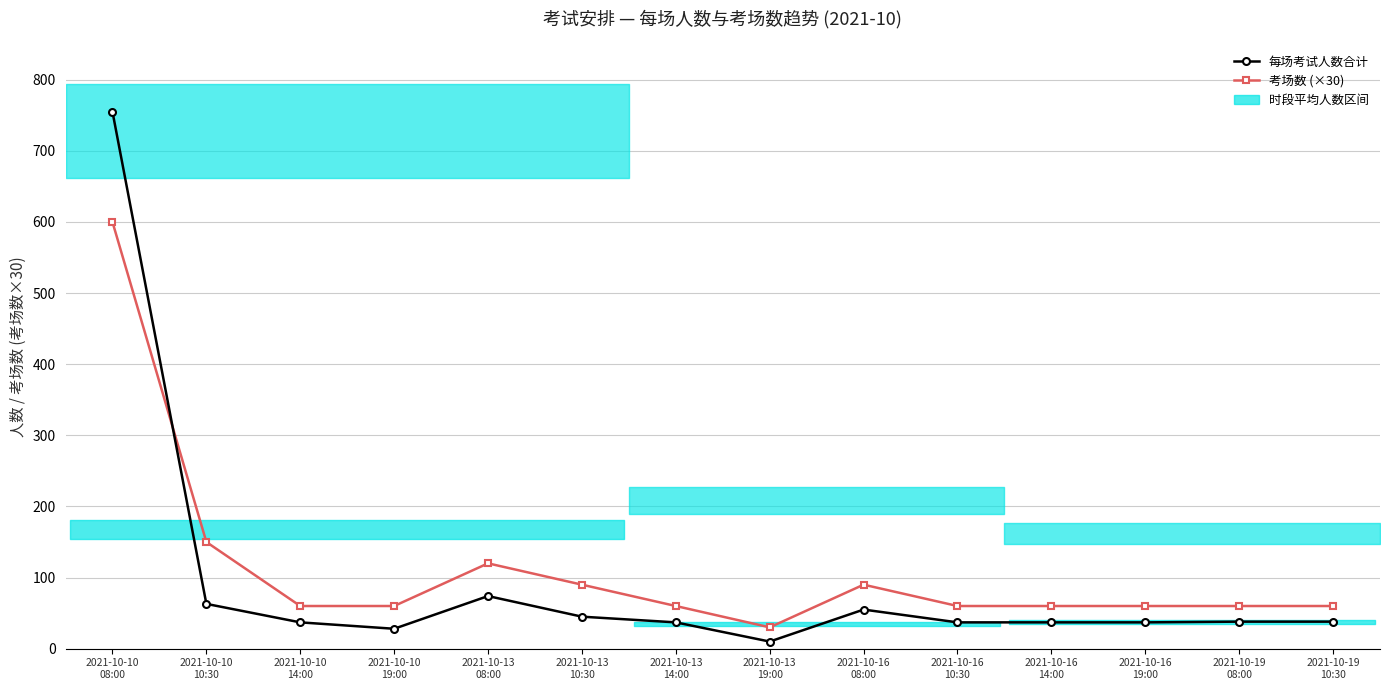

At how many categories does at least one series exceed 158?

1